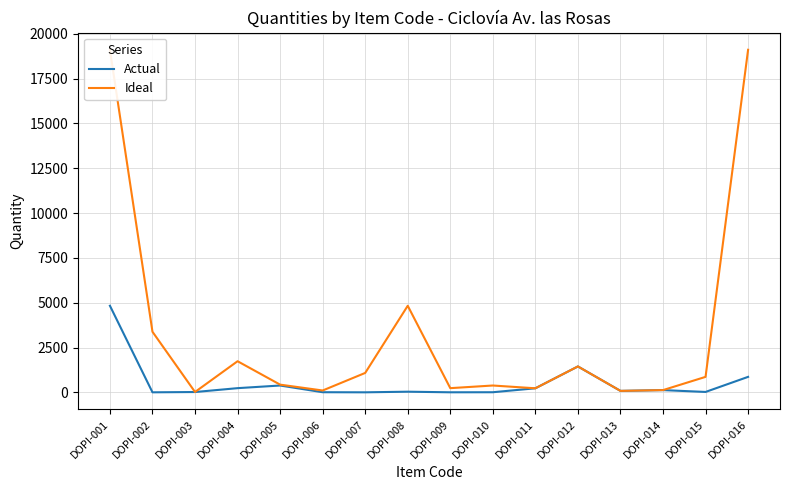

What is the difference between the second highest and second lowest values in the Actual series?

1442.8